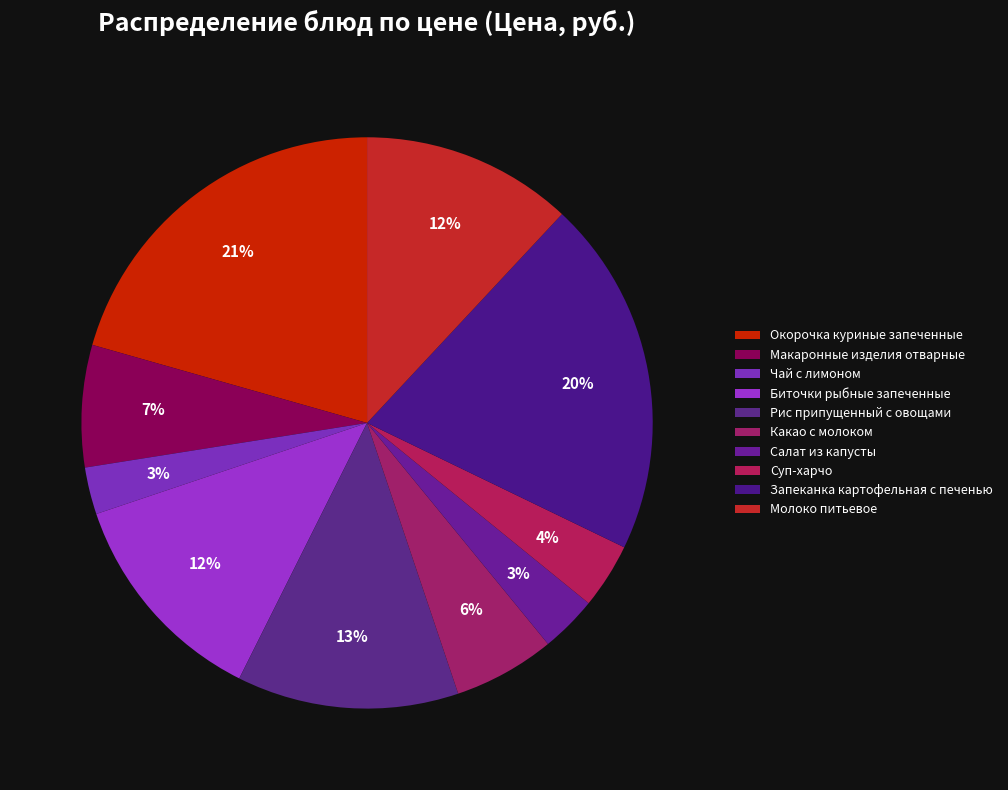

Count the number of slices in the pie.

10